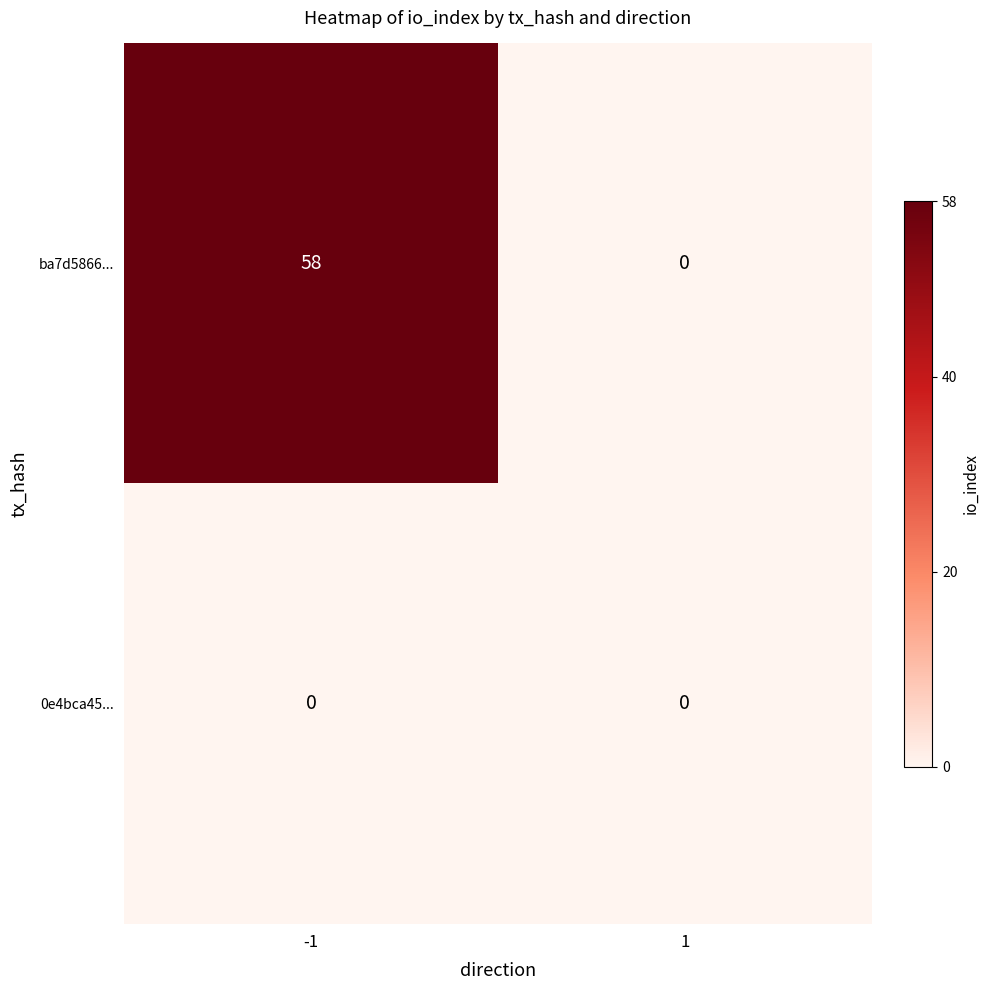

Which series has the widest spread of values?

ba7d5866...